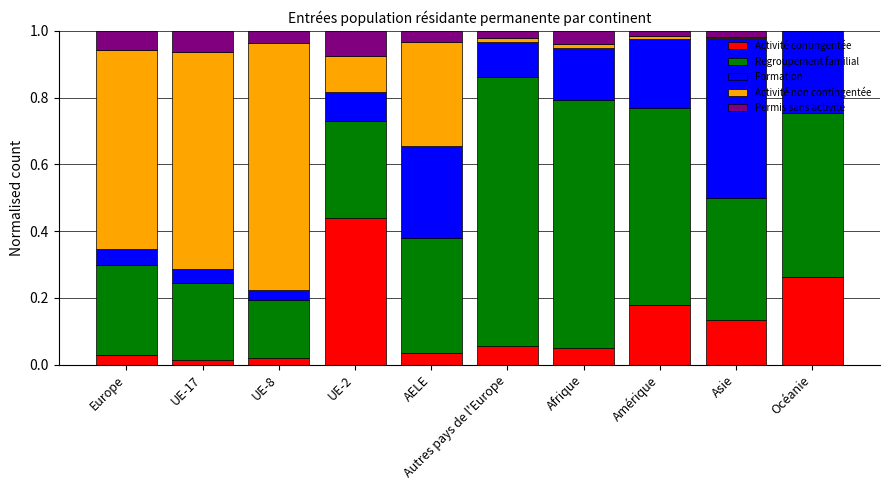

The value of Activité contingentée at AELE is 0.0. True or false?

True